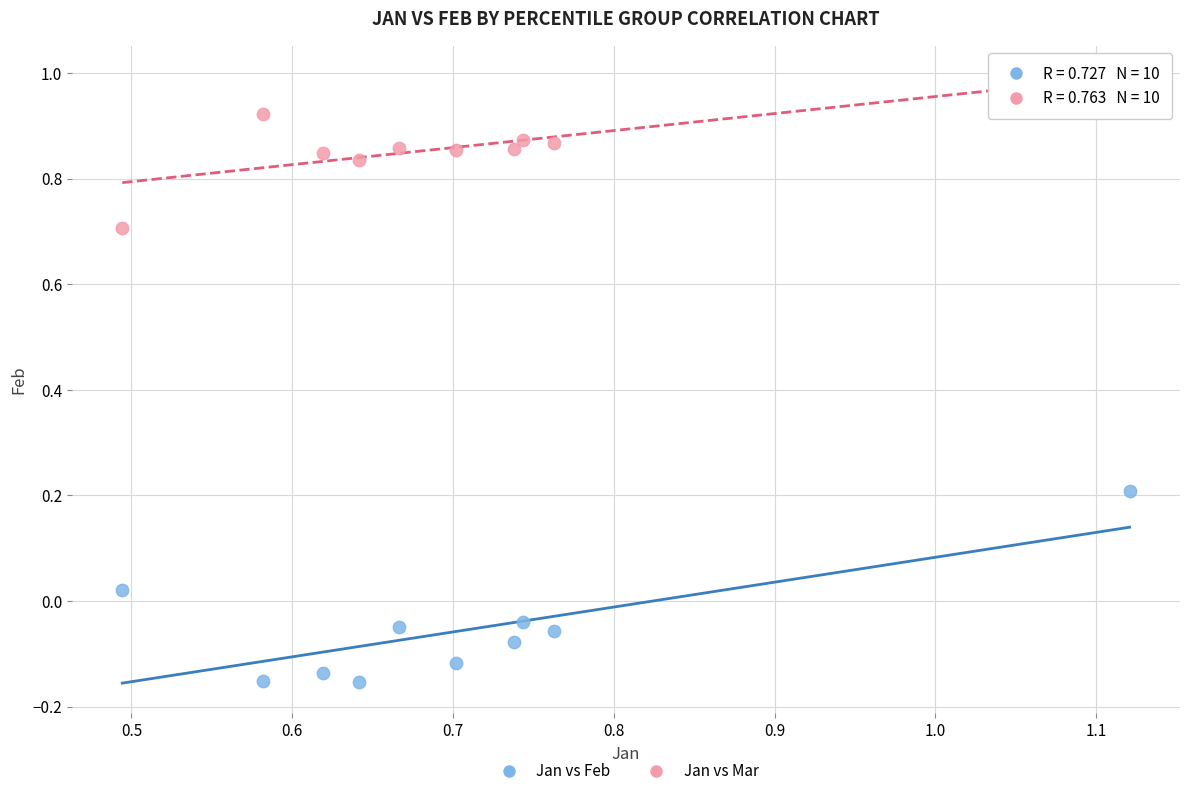

Which series contains the lowest Y value?

Jan vs Feb